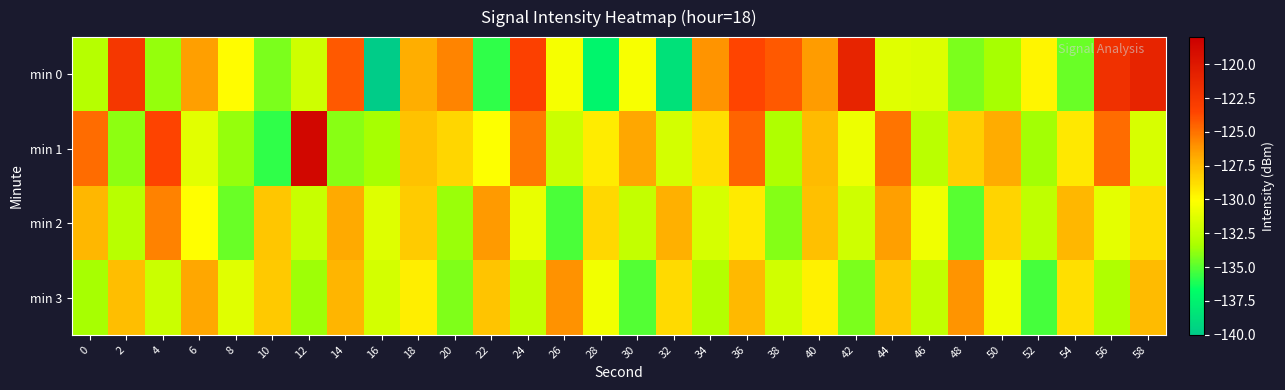

List the series in order of their peak value, lowest first.

min 3, min 2, min 0, min 1